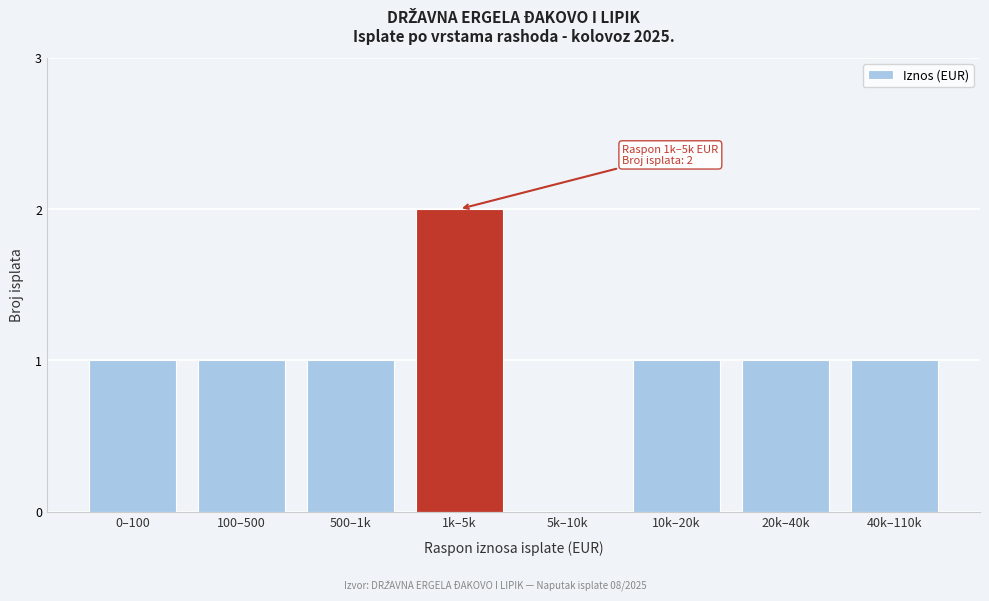

Reading right to left, transcribe all the data shown in this chart.

40k–110k=1	20k–40k=1	10k–20k=1	5k–10k=0	1k–5k=2	500–1k=1	100–500=1	0–100=1